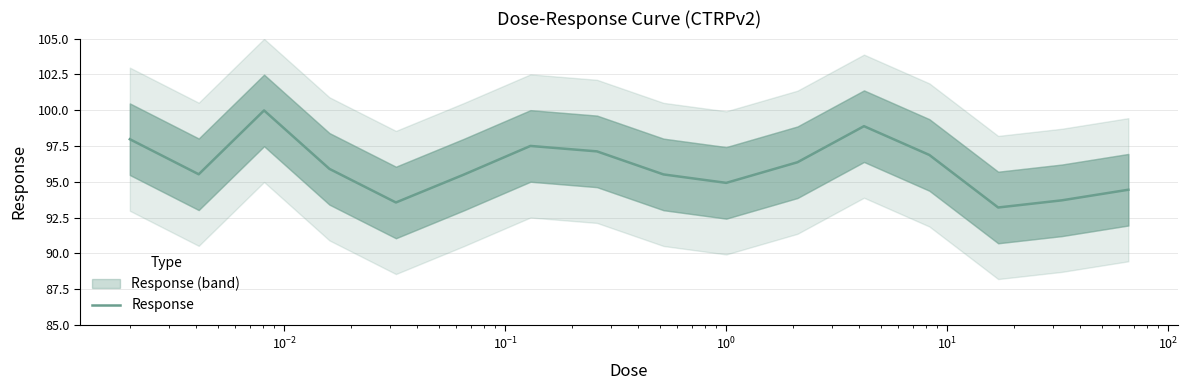

True or false: there are more than 2 points higher than both neighbors.

True